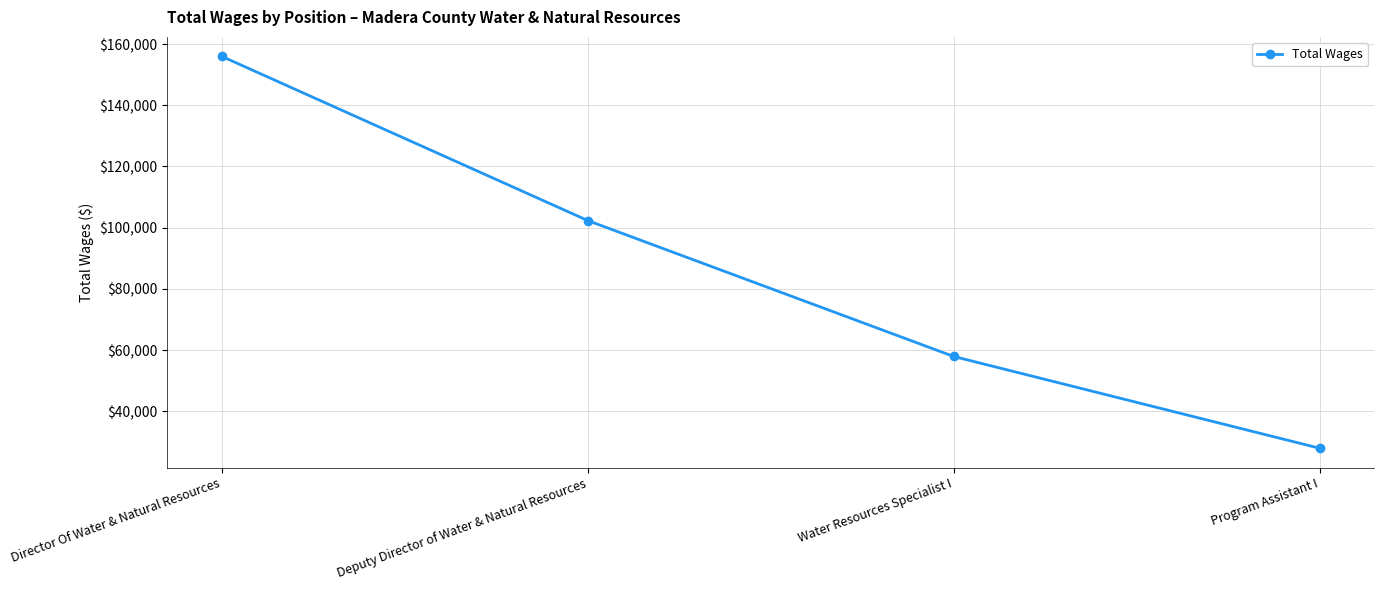

What is the difference between the maximum and minimum values?

127965